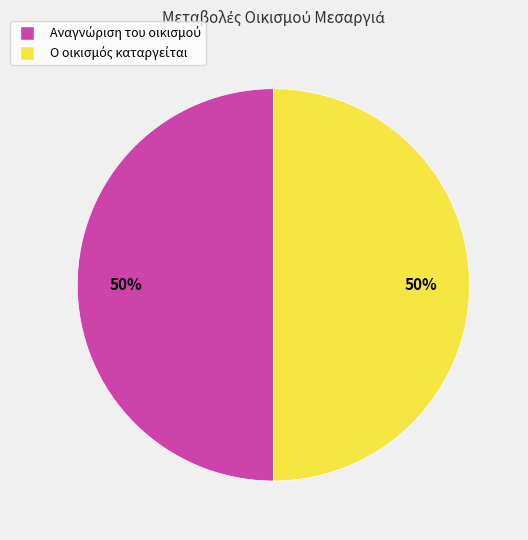

To the nearest percent, what is the average slice percentage?

50%